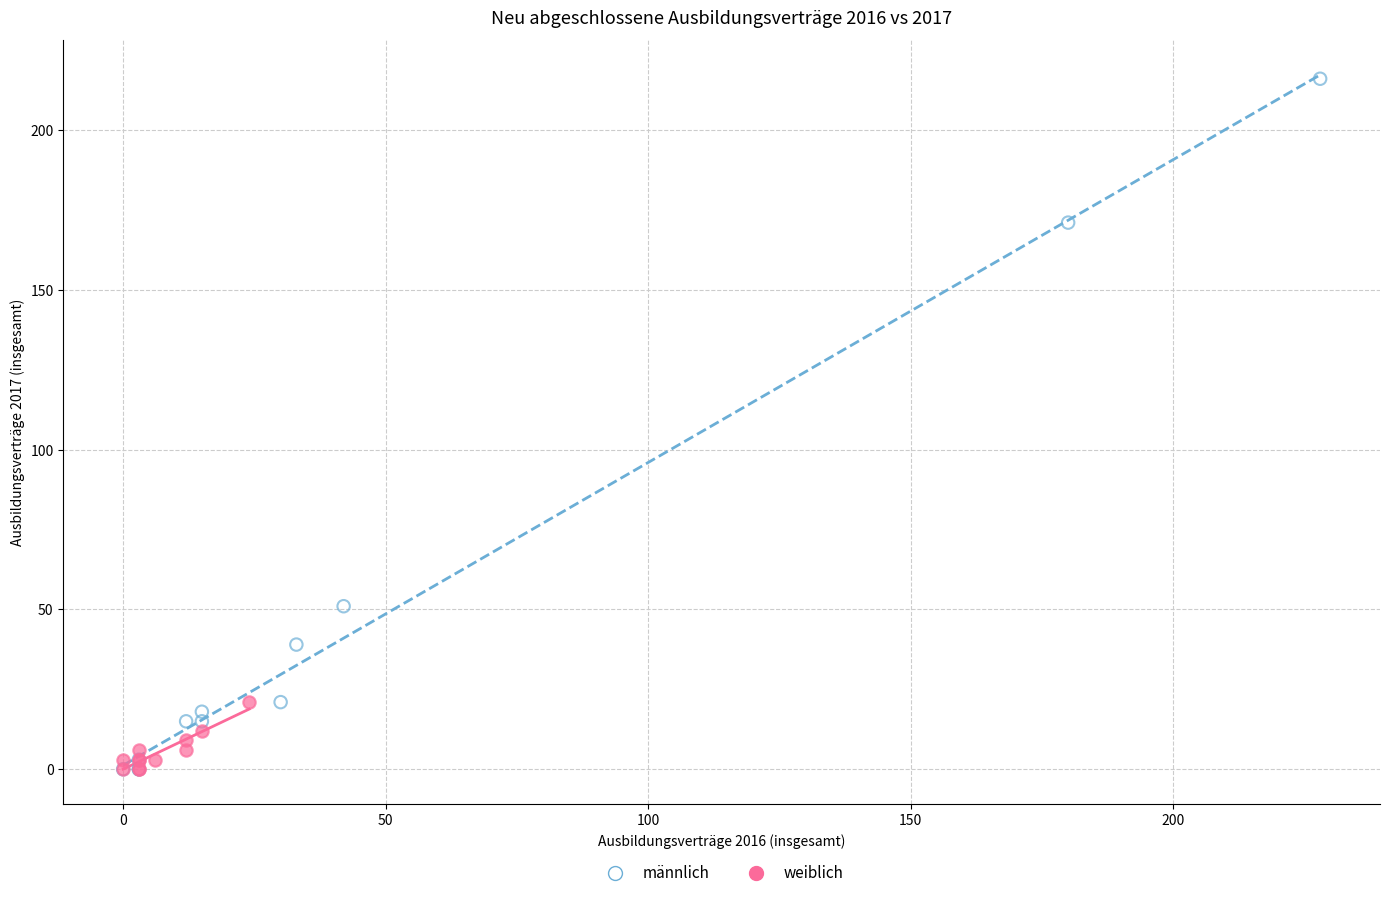

Which series has the widest spread of Y values?

männlich